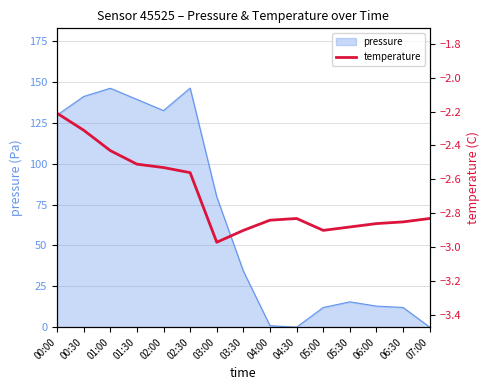

Does the chart display data point markers on the line(s)?

No